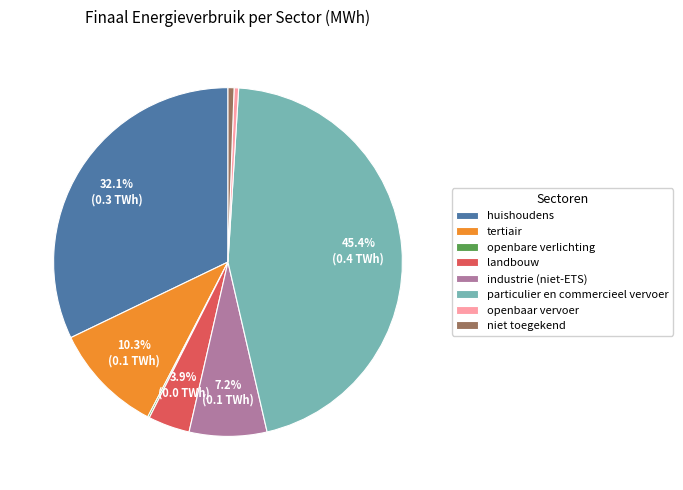

Is industrie (niet-ETS) the majority of the pie?

No